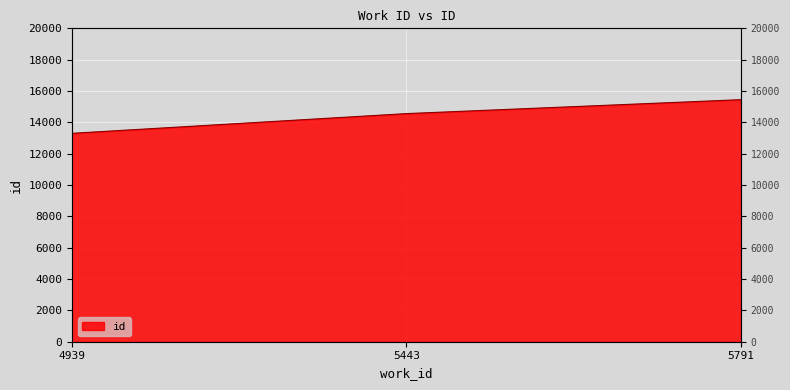

Between 4939 and 5443, which is larger?

5443